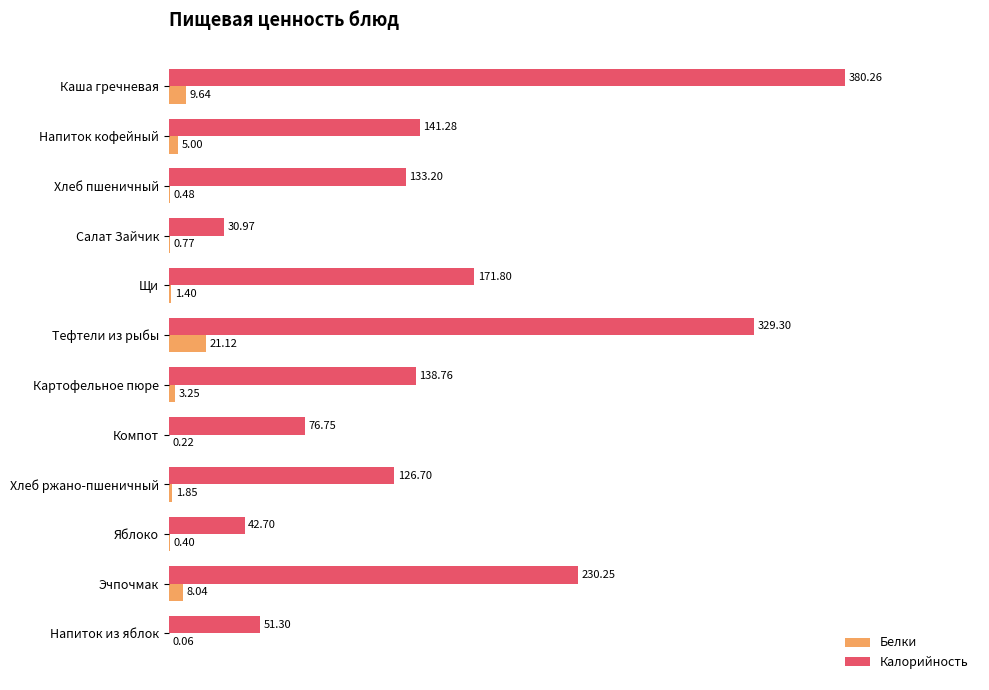

Between Салат Зайчик and Компот, which series saw the biggest shift?

Калорийность